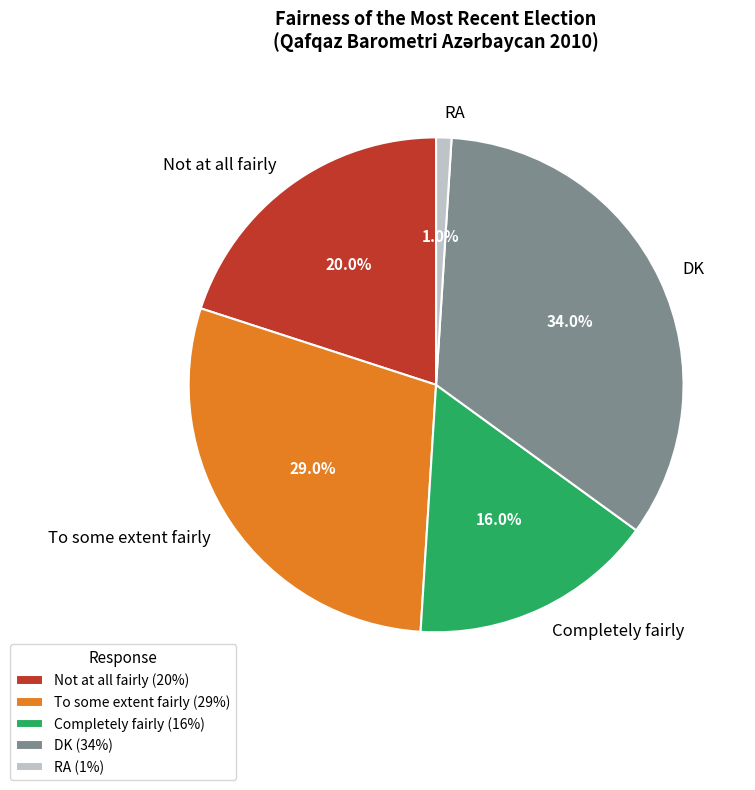

Is Completely fairly the majority of the pie?

No